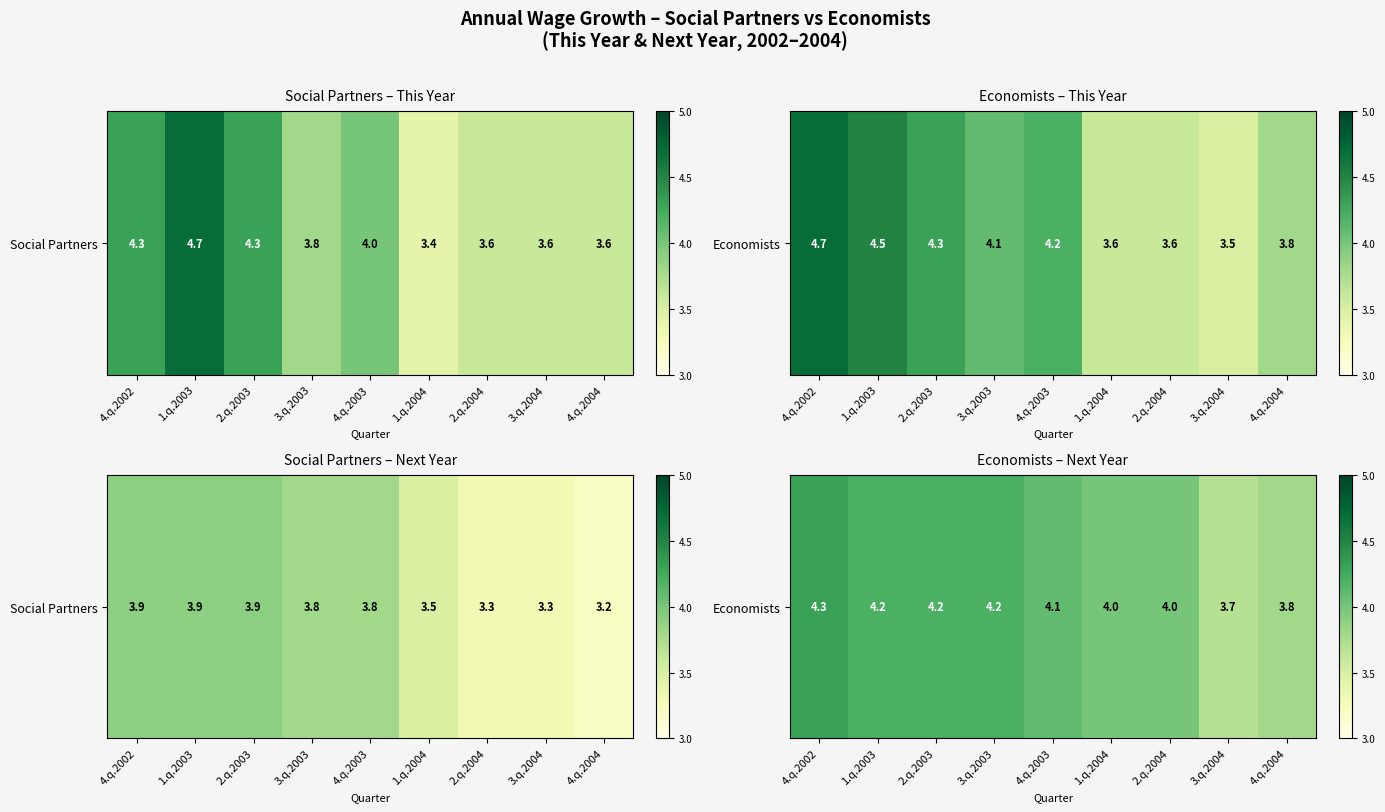

What is the average value?

4.1